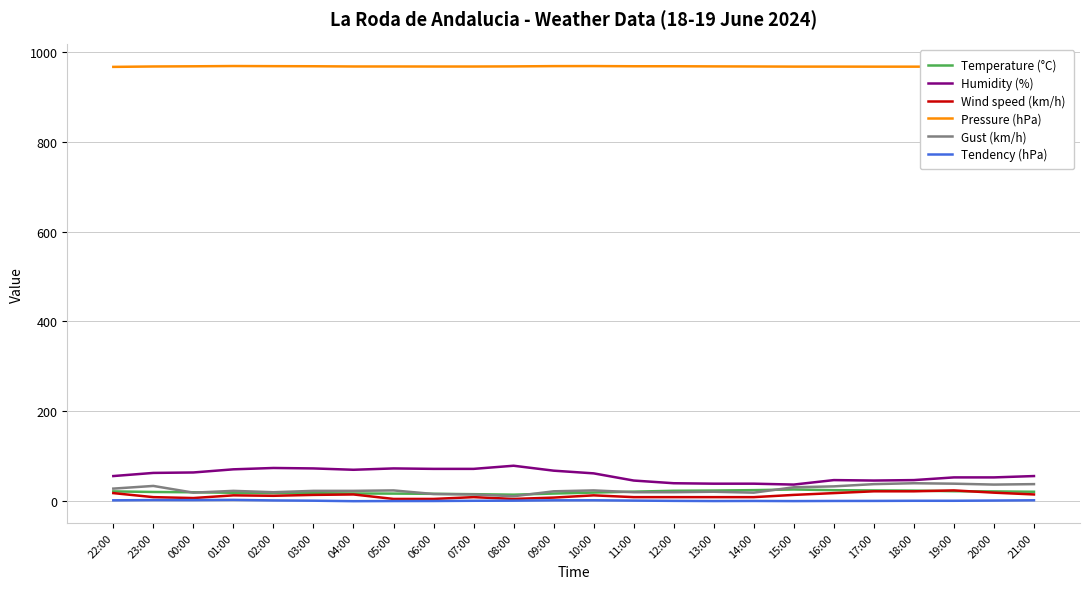

What is the greatest value displayed?

968.8